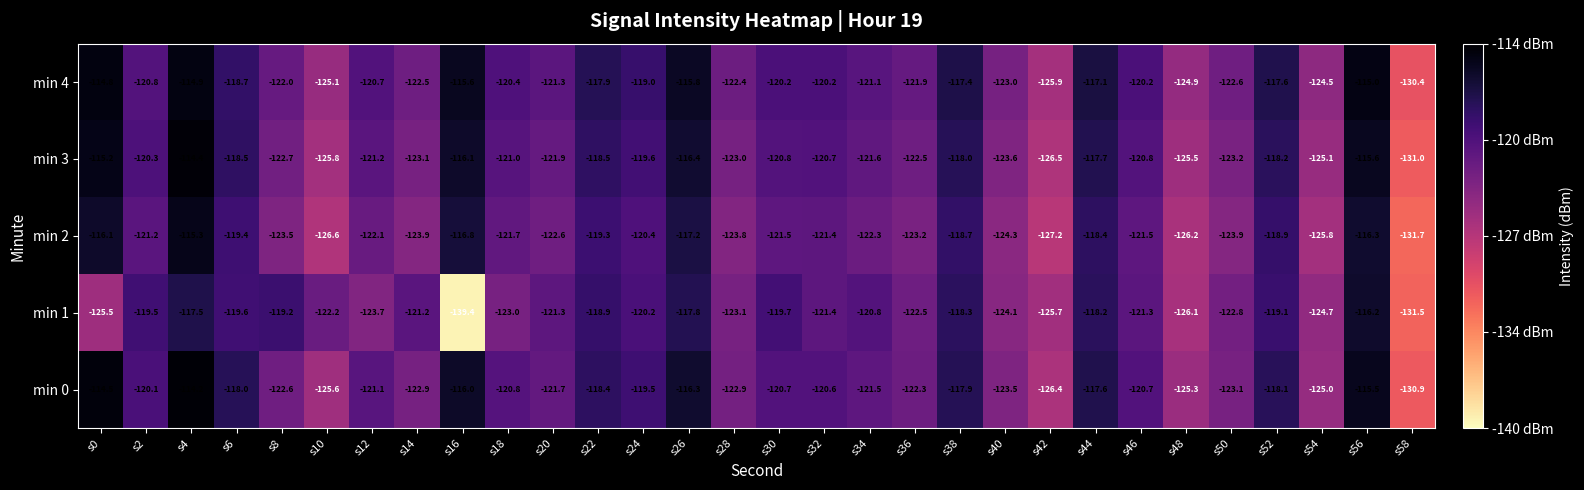

Count the number of categories in the chart.

30